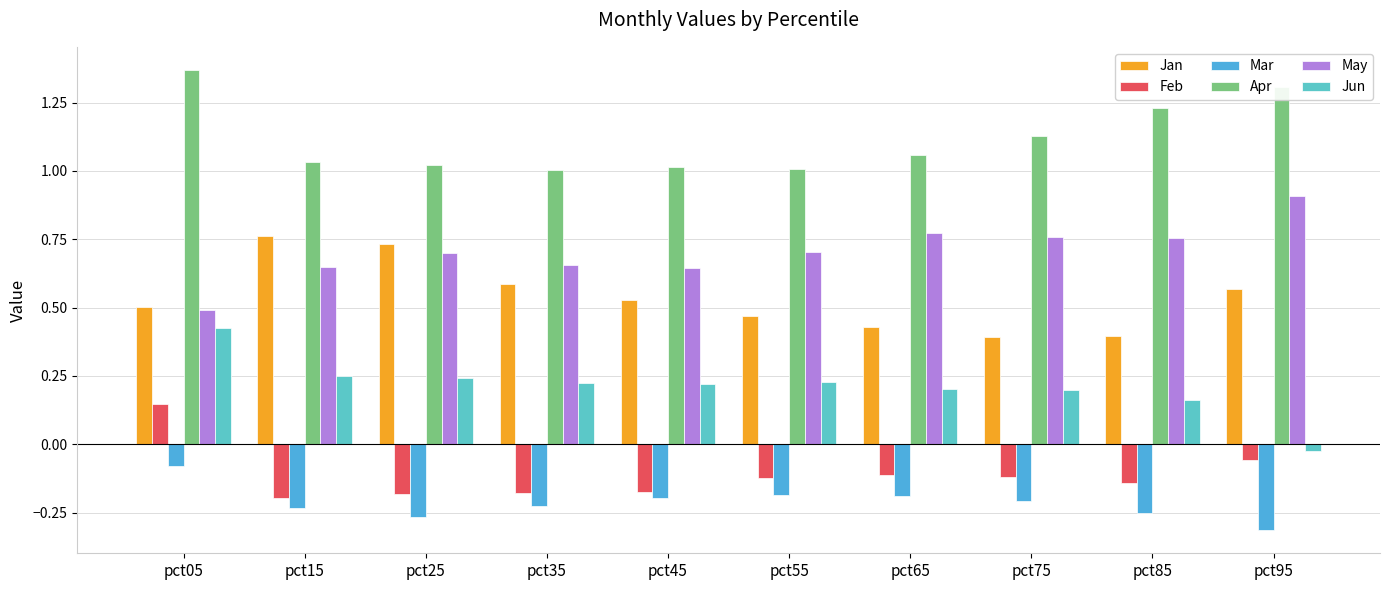

How many data points does each series have?

10